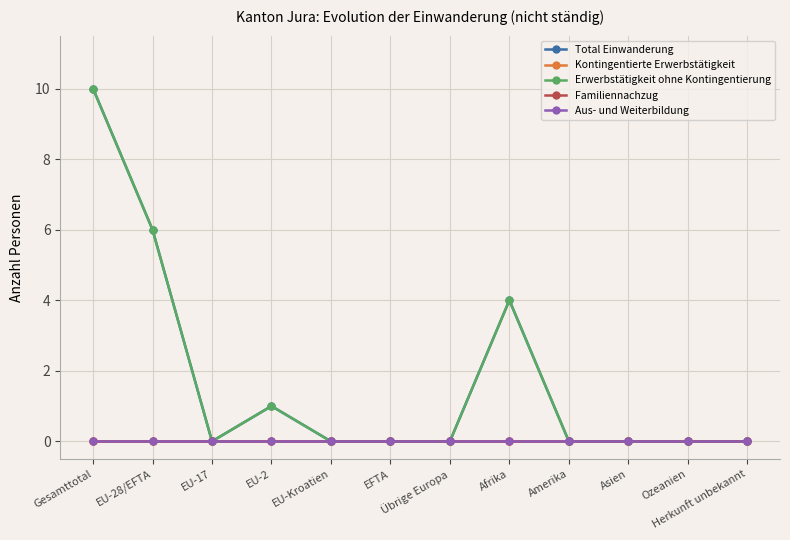

Reading left to right, extract all data points from this chart.

Total Einwanderung: Gesamttotal=10	EU-28/EFTA=6	EU-17=0	EU-2=1	EU-Kroatien=0	EFTA=0	Übrige Europa=0	Afrika=4	Amerika=0	Asien=0	Ozeanien=0	Herkunft unbekannt=0
Kontingentierte Erwerbstätigkeit: Gesamttotal=0	EU-28/EFTA=0	EU-17=0	EU-2=0	EU-Kroatien=0	EFTA=0	Übrige Europa=0	Afrika=0	Amerika=0	Asien=0	Ozeanien=0	Herkunft unbekannt=0
Erwerbstätigkeit ohne Kontingentierung: Gesamttotal=10	EU-28/EFTA=6	EU-17=0	EU-2=1	EU-Kroatien=0	EFTA=0	Übrige Europa=0	Afrika=4	Amerika=0	Asien=0	Ozeanien=0	Herkunft unbekannt=0
Familiennachzug: Gesamttotal=0	EU-28/EFTA=0	EU-17=0	EU-2=0	EU-Kroatien=0	EFTA=0	Übrige Europa=0	Afrika=0	Amerika=0	Asien=0	Ozeanien=0	Herkunft unbekannt=0
Aus- und Weiterbildung: Gesamttotal=0	EU-28/EFTA=0	EU-17=0	EU-2=0	EU-Kroatien=0	EFTA=0	Übrige Europa=0	Afrika=0	Amerika=0	Asien=0	Ozeanien=0	Herkunft unbekannt=0